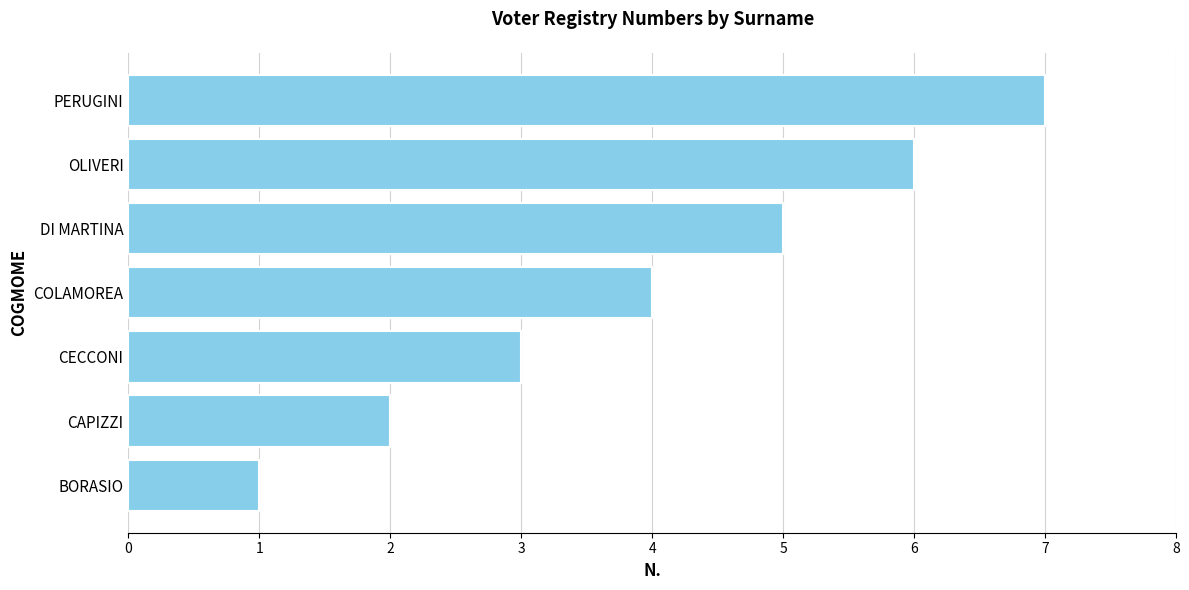

True or false: the data shows 6 at OLIVERI.

True